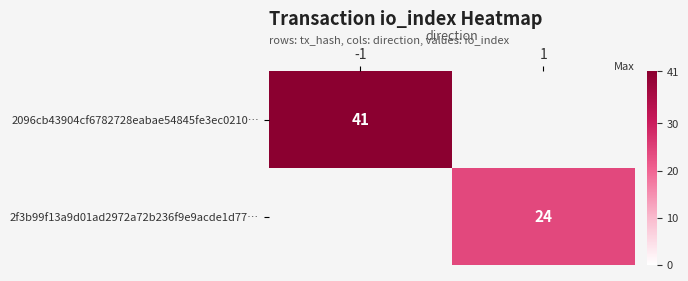

Is it true that 2096cb43904cf6782728eabae54845fe3ec0210… equals 61.1 at -1?

False